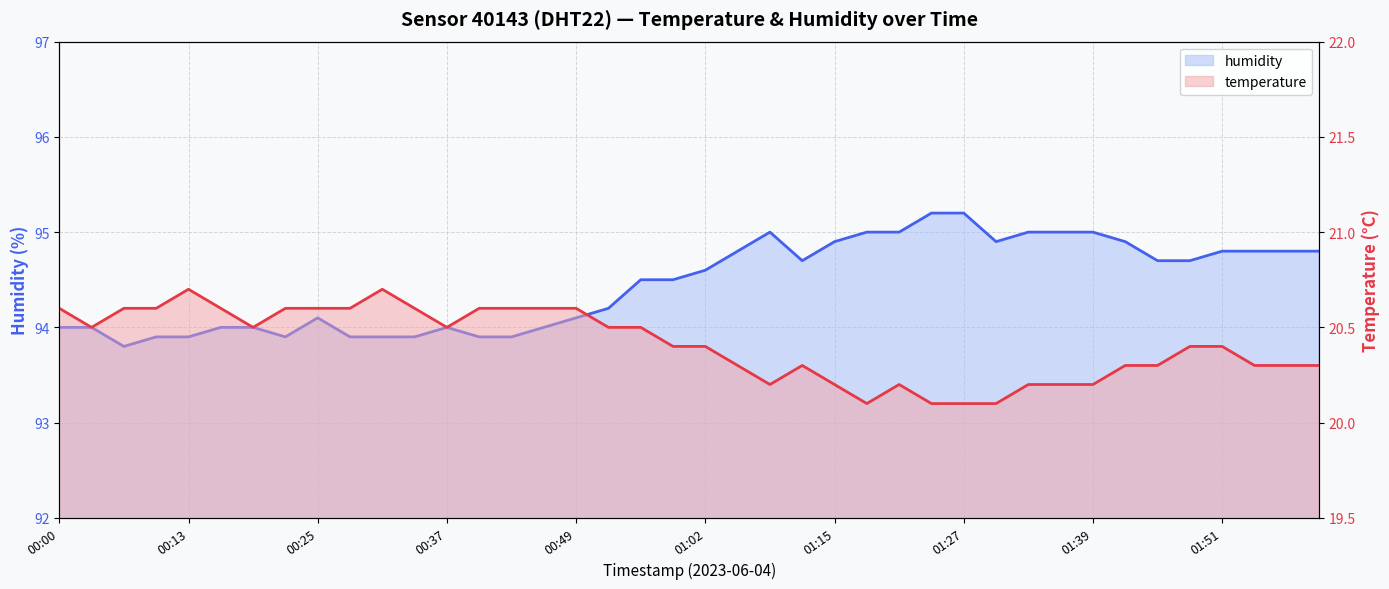

At 39, list the series in order from largest to smallest.

humidity, temperature